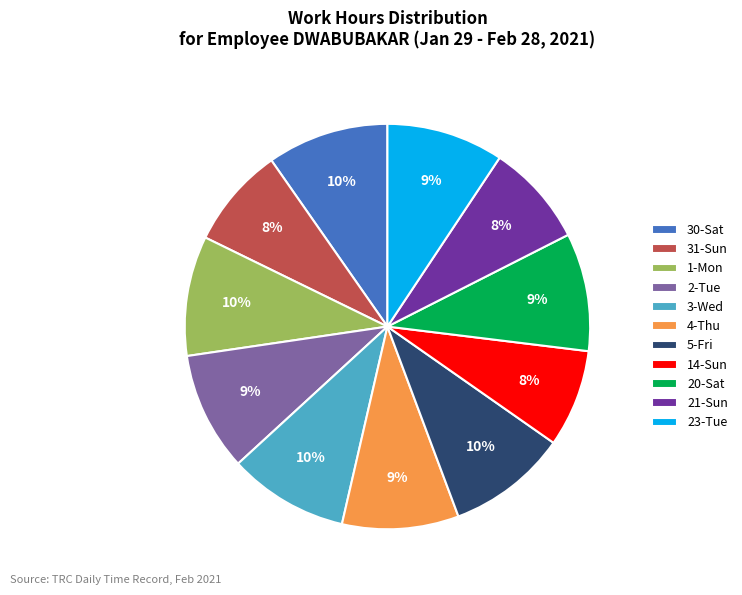

Is the sum of 31-Sun and 23-Tue greater than half?

No